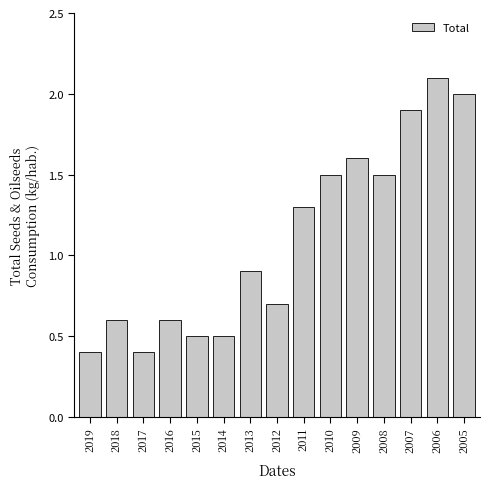

Reading left to right, what are all the values shown in this chart?

0.4	0.6	0.4	0.6	0.5	0.5	0.9	0.7	1.3	1.5	1.6	1.5	1.9	2.1	2.0